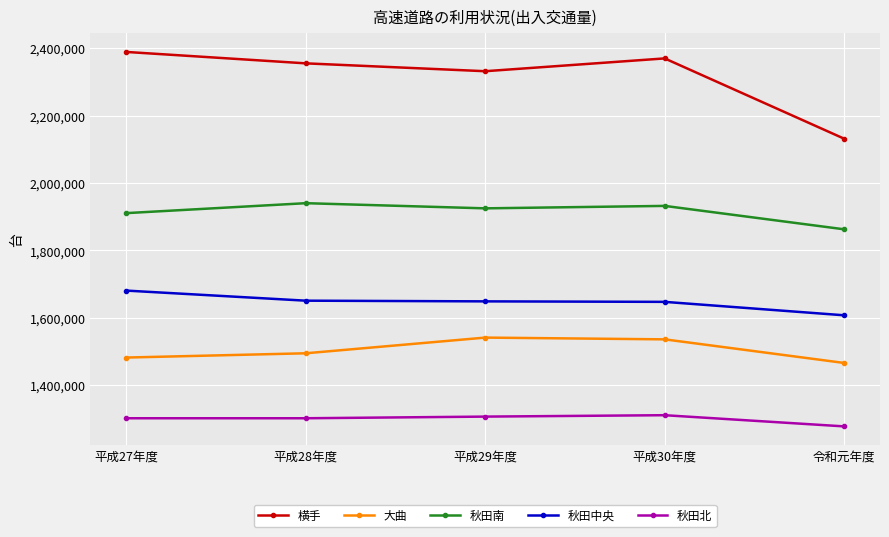

True or false: 秋田北 has a value of 1301471 at 平成28年度.

True